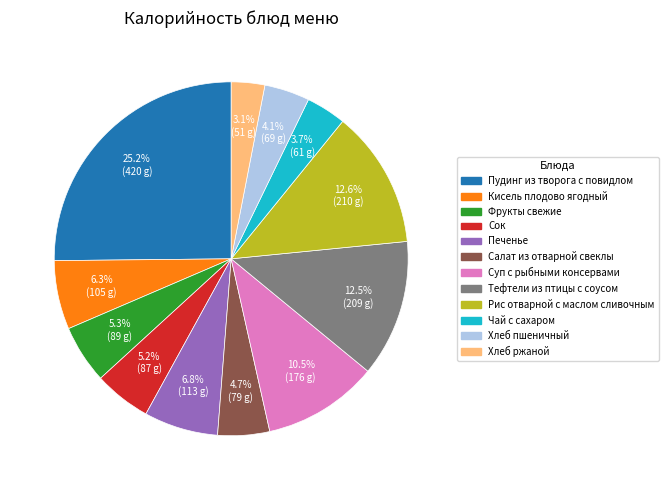

How many segments does this pie chart have?

12